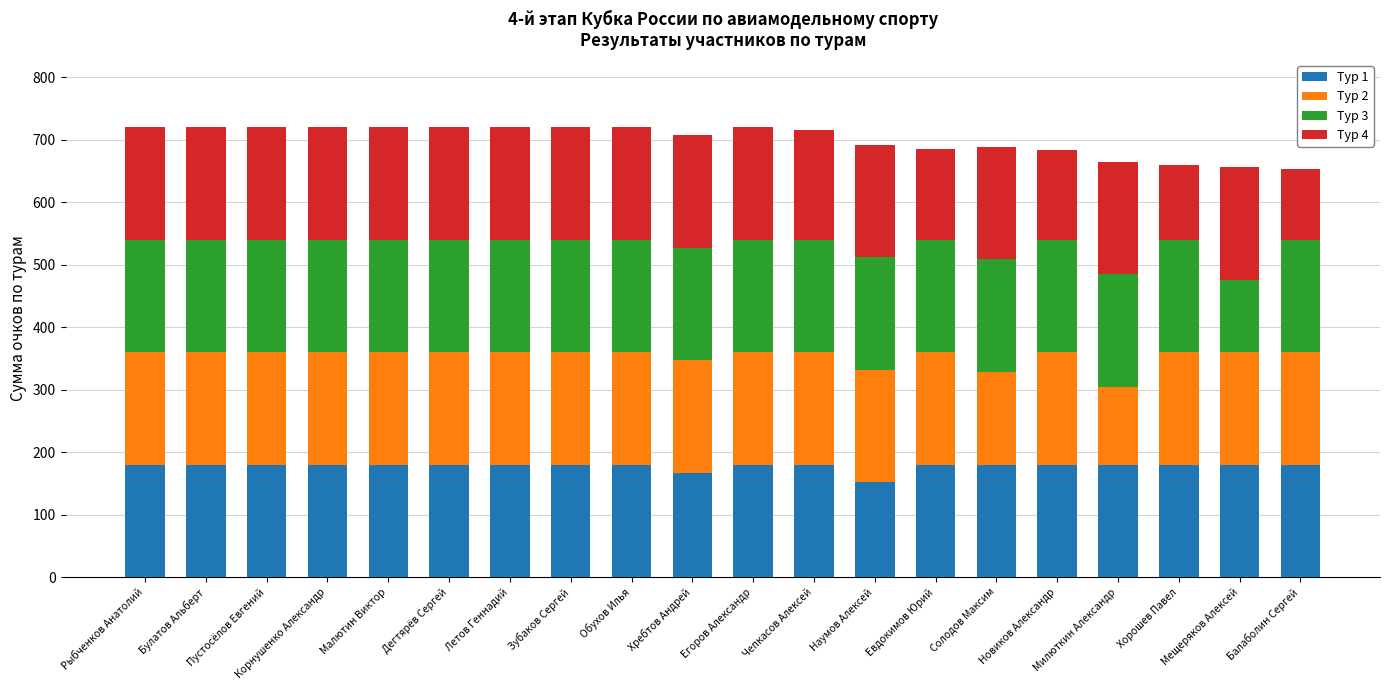

True or false: Тур 1 has a value of 109 at Корнушенко Александр.

False